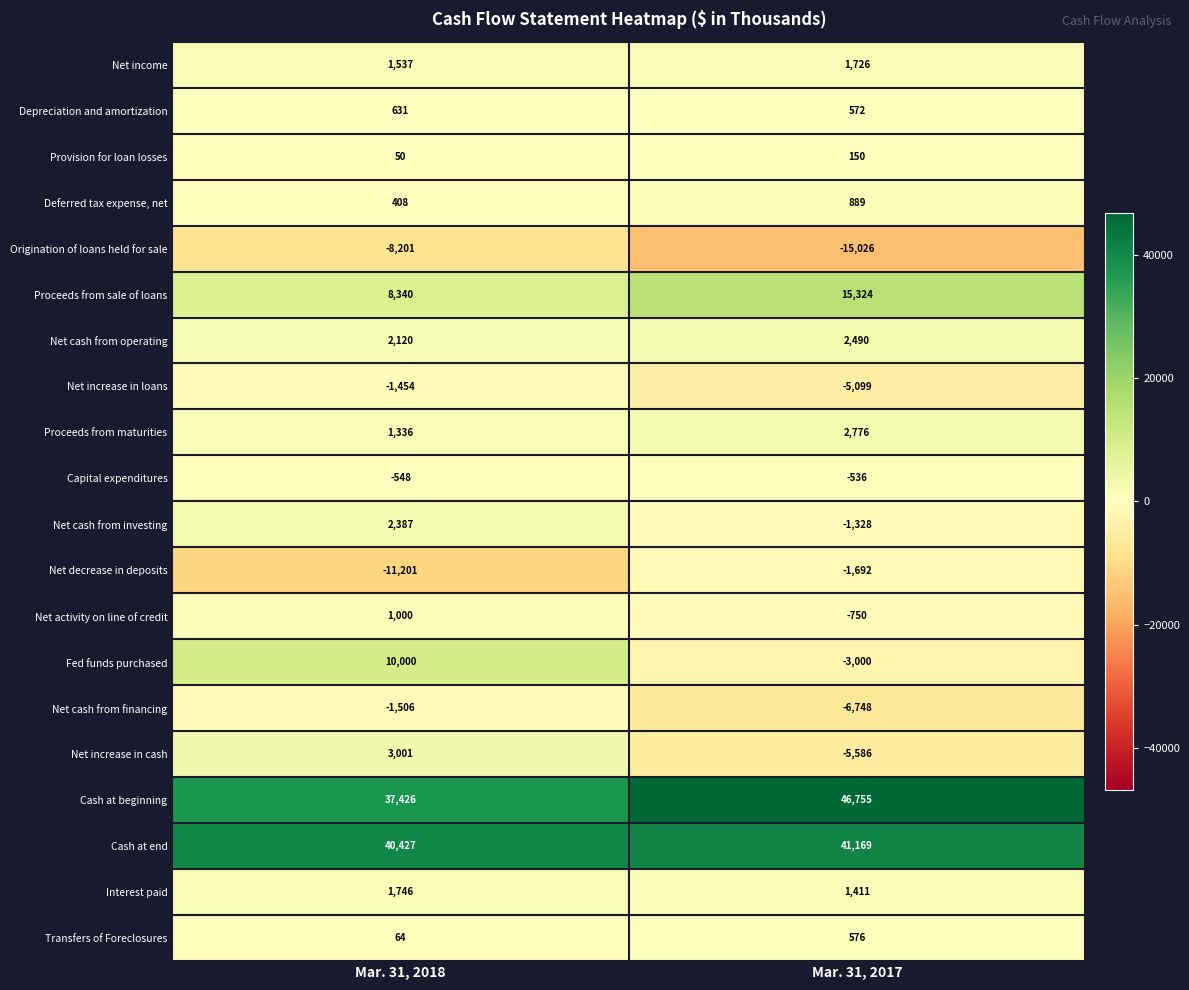

Which category has the lowest value in the Cash at end series?

Mar. 31, 2018